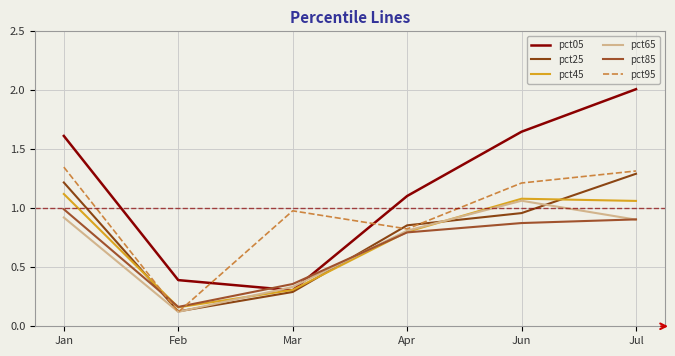

Does the chart display data point markers on the line(s)?

No